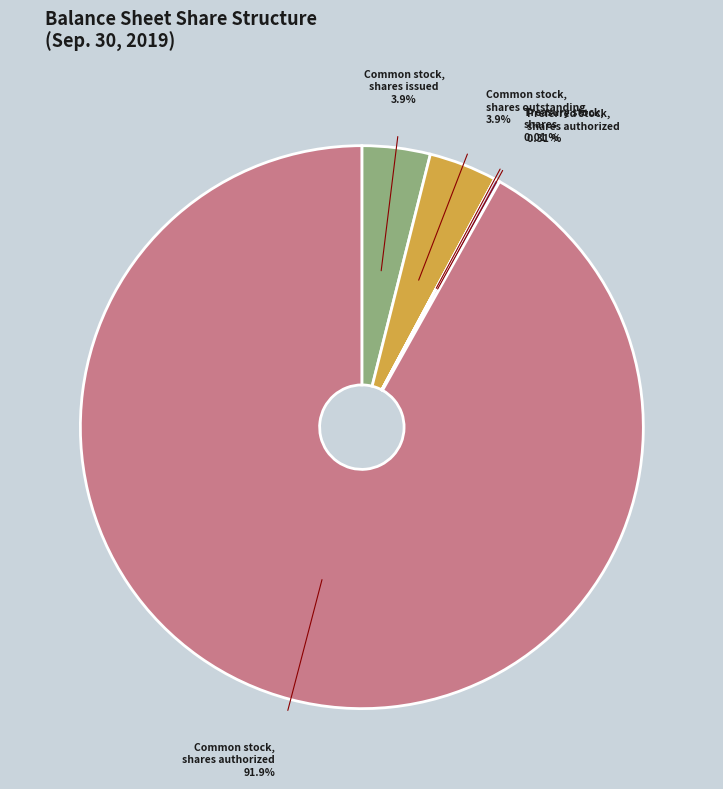

Does any single category account for the majority?

Yes